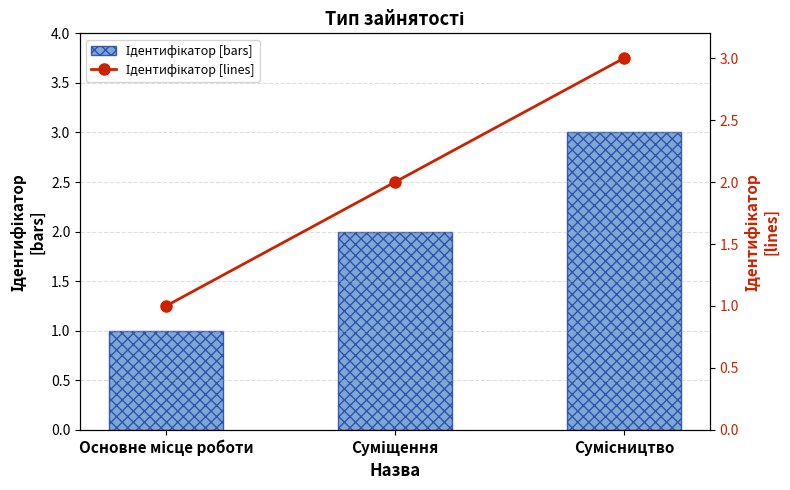

Which category has the highest value in the Ідентифікатор [bars] series?

Сумісництво